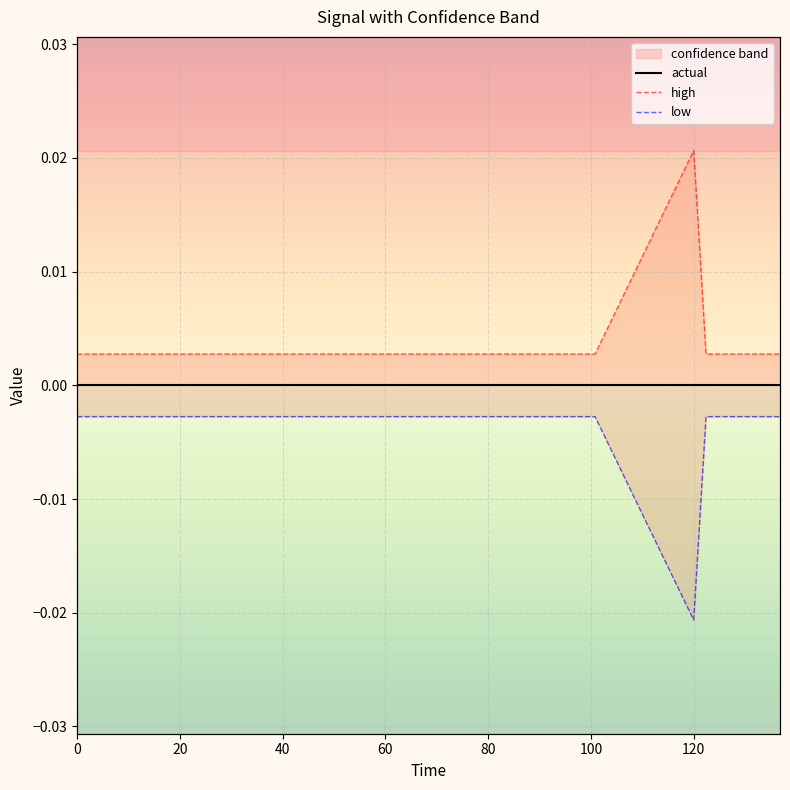

Rank the series by their average value, from lowest to highest.

low, actual, high